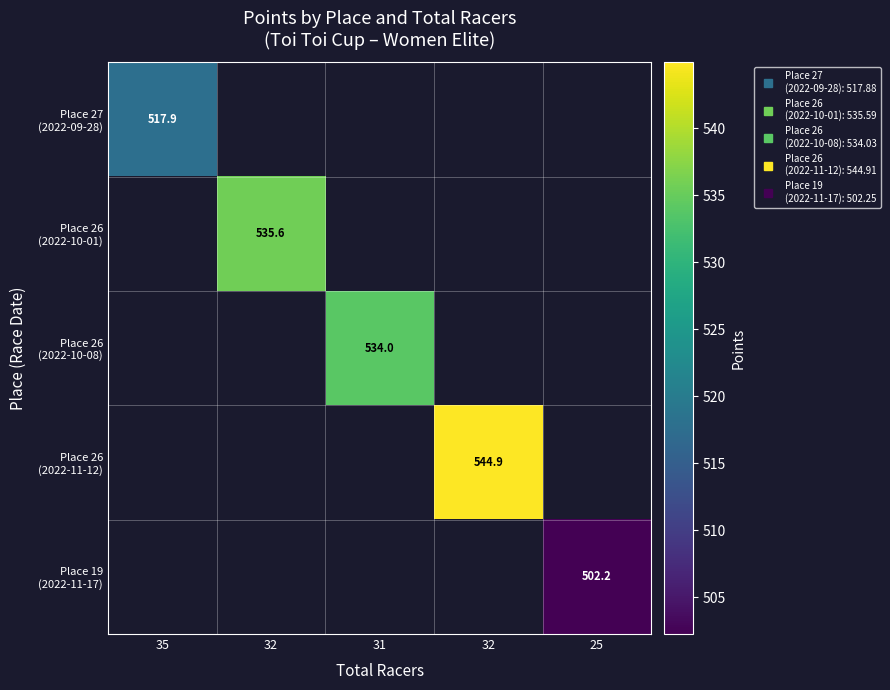

What is the minimum value shown in the chart?

502.2